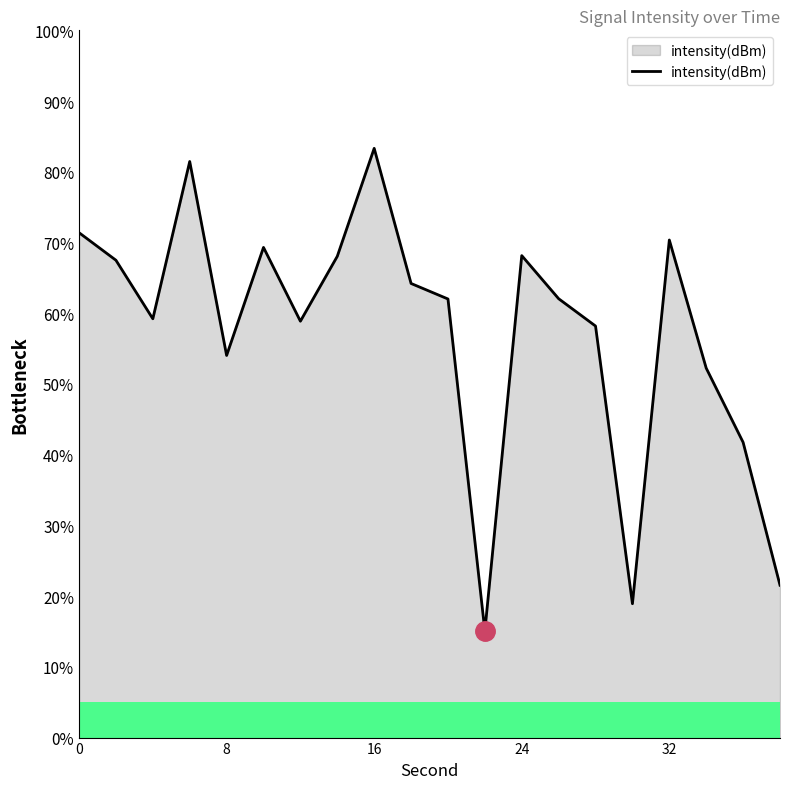

What is the maximum value shown in the chart?

83.3